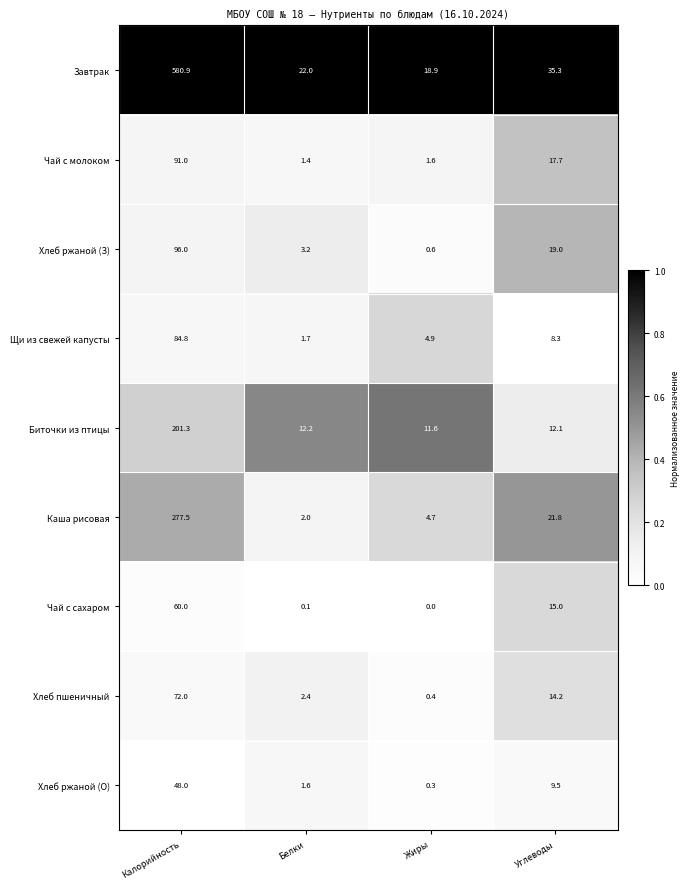

At which label does Хлеб пшеничный first exceed 14?

Калорийность